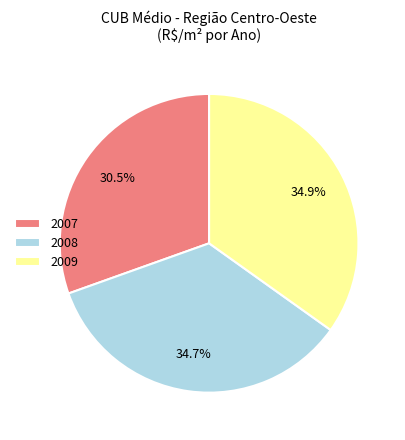

What percentage is NOT represented by 2008?

65.3%